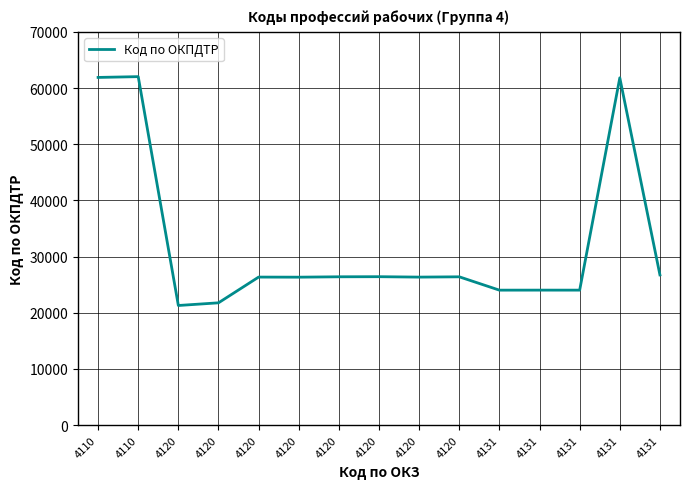

Is this an area chart (filled region under the line)?

No